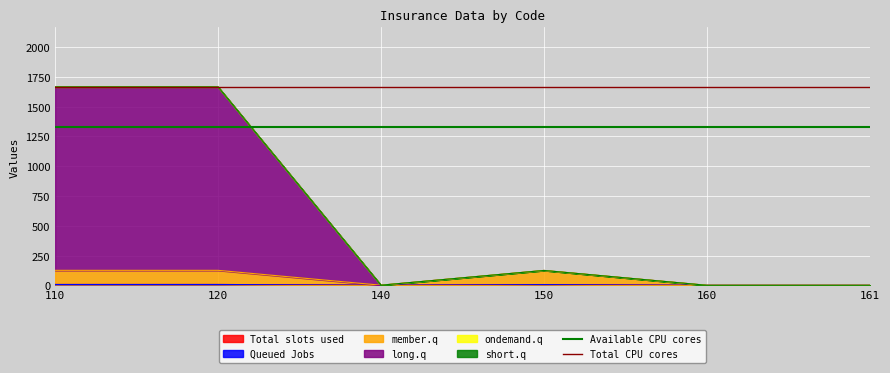

What is the value of the Available CPU cores point at the 1st from the left?

1332.8